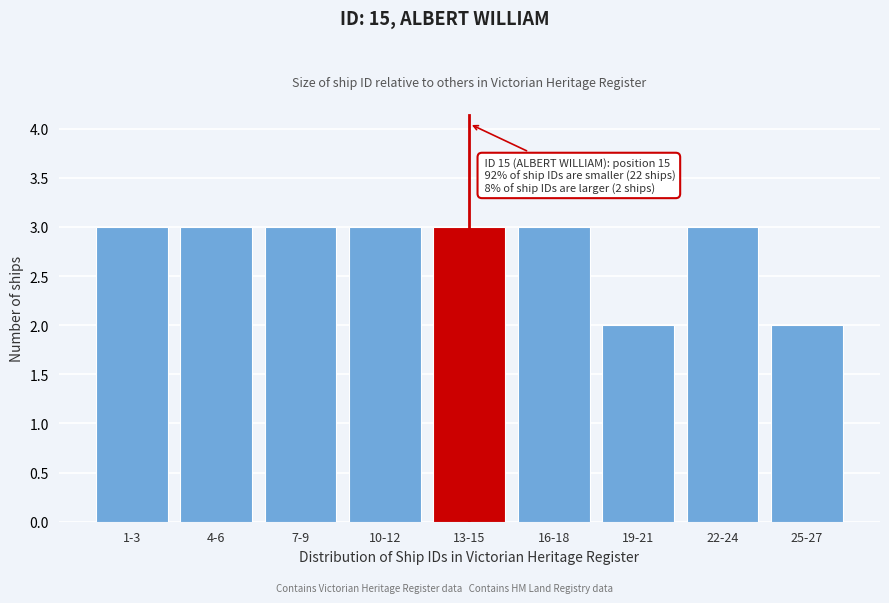

Reading right to left, what are all the values shown in this chart?

2	3	2	3	3	3	3	3	3